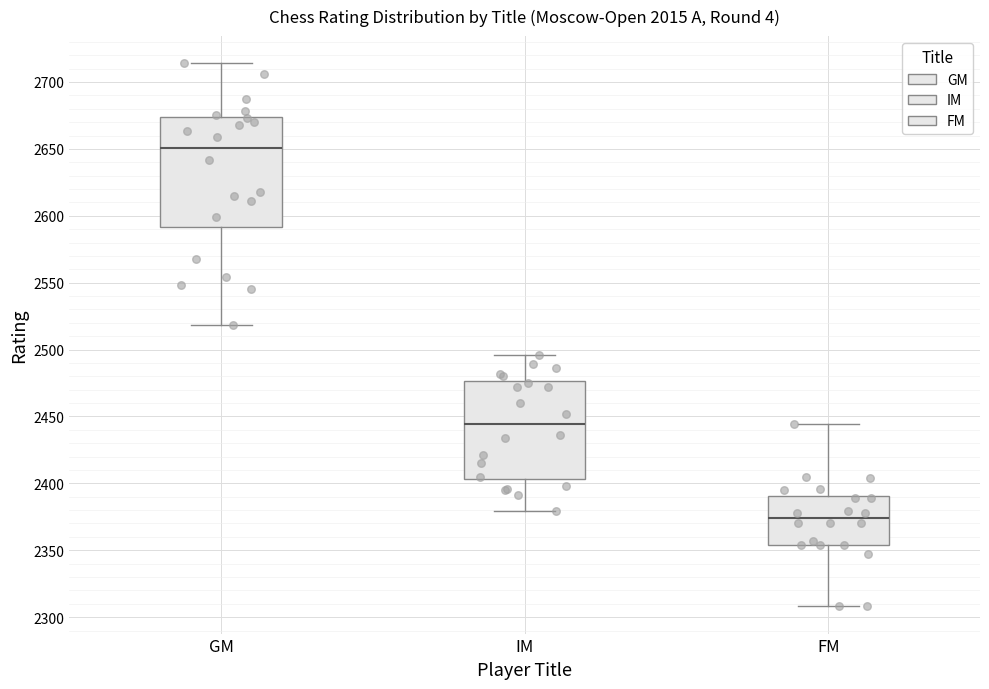

Which box is the tallest, from its lower edge to its upper edge?

GM